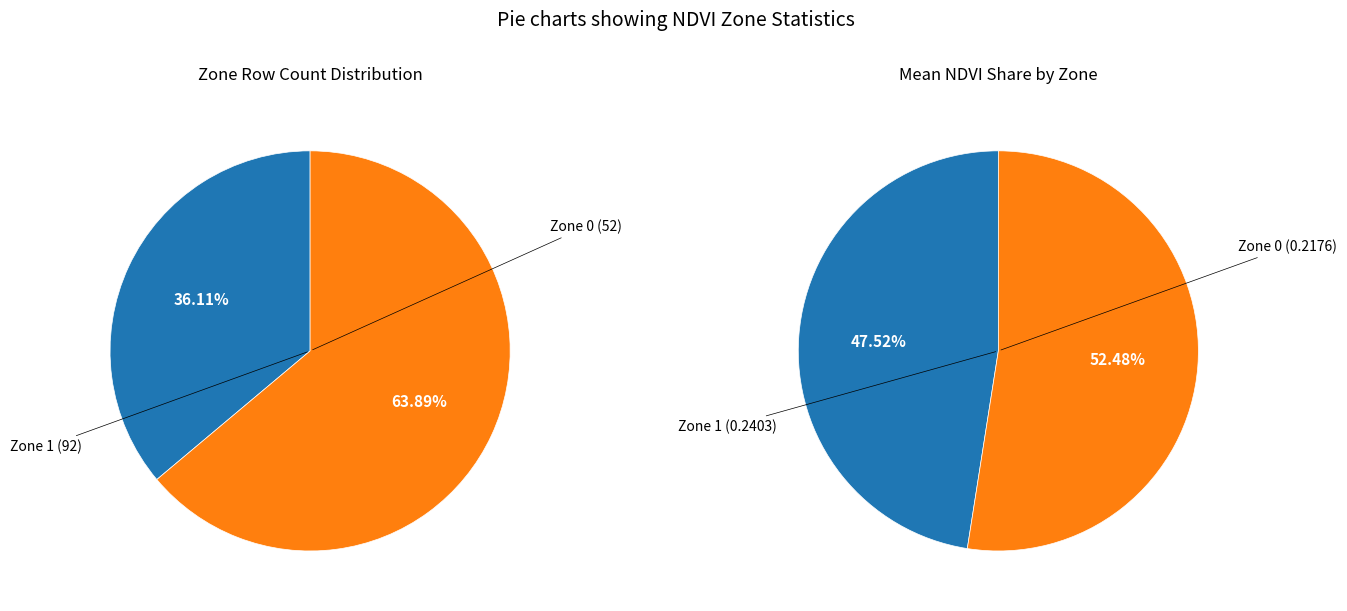

To the nearest percent, what is the average slice percentage?

50%